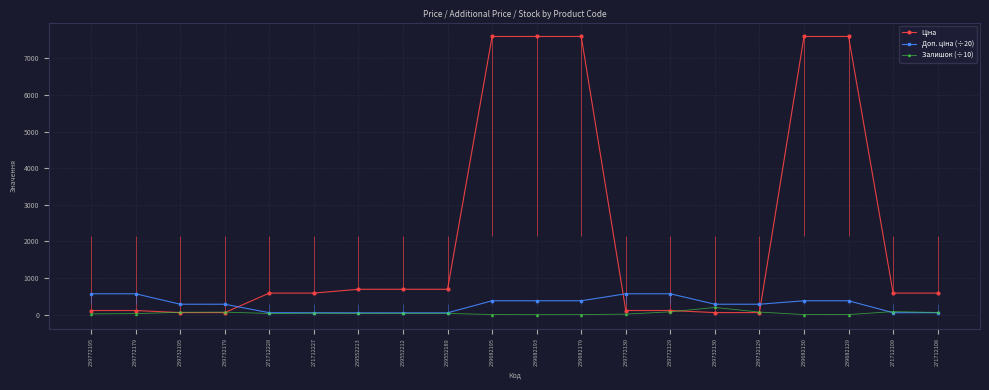

Is this an area chart (filled region under the line)?

No